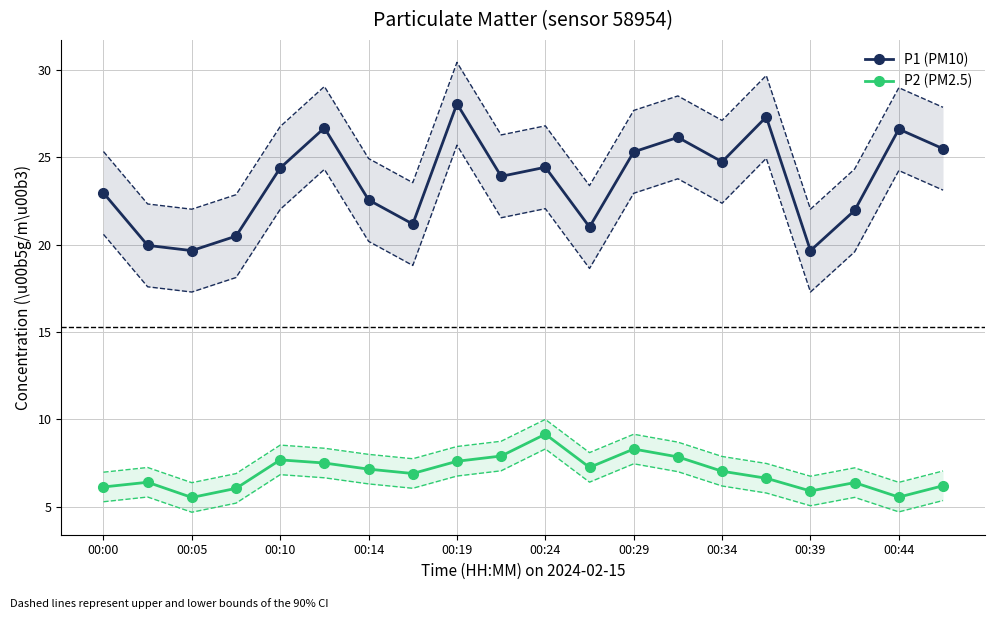

True or false: P1 (PM10) and P2 (PM2.5) cross at least once.

False